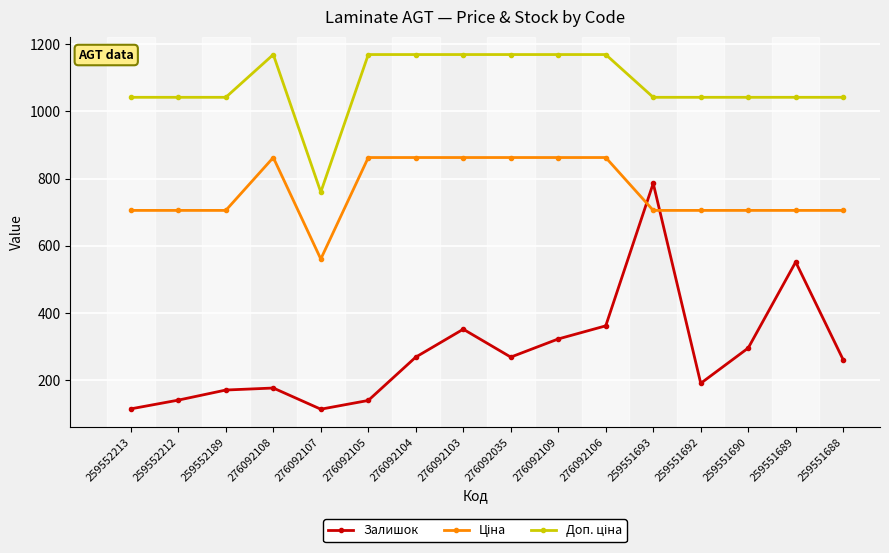

True or false: Залишок has a value of 552.0 at 259551689.

True